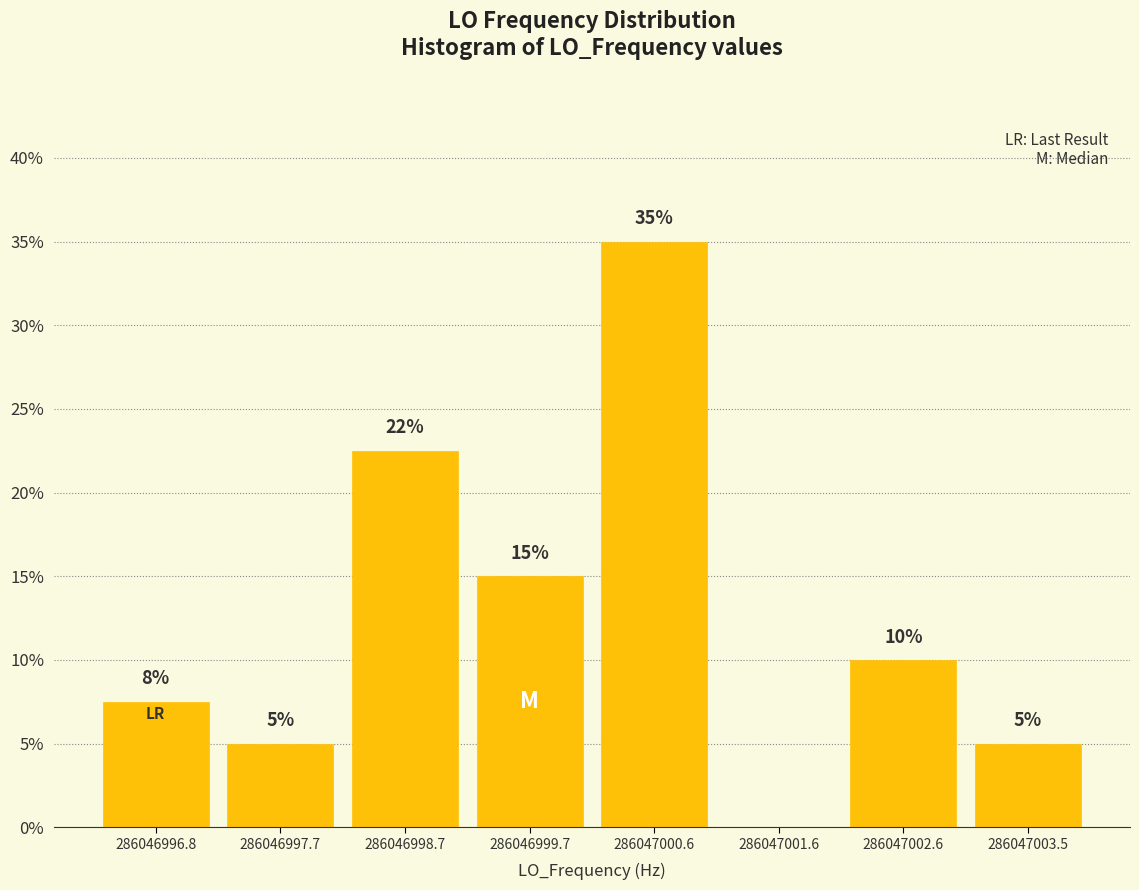

Which range on the x-axis has the tallest bar?

286047000.1 to 286047001.1